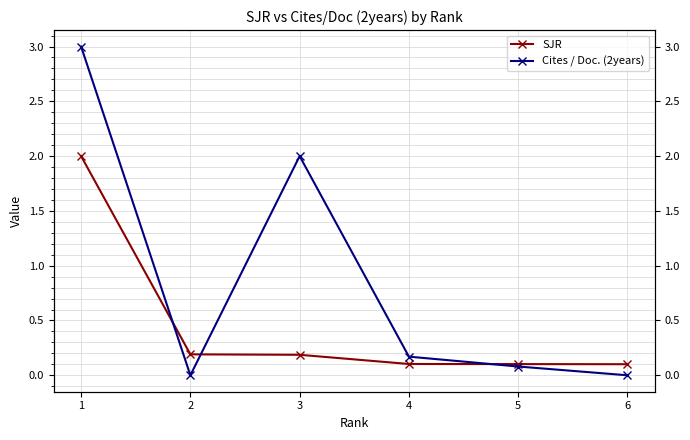

At how many categories does at least one series exceed 0?

6